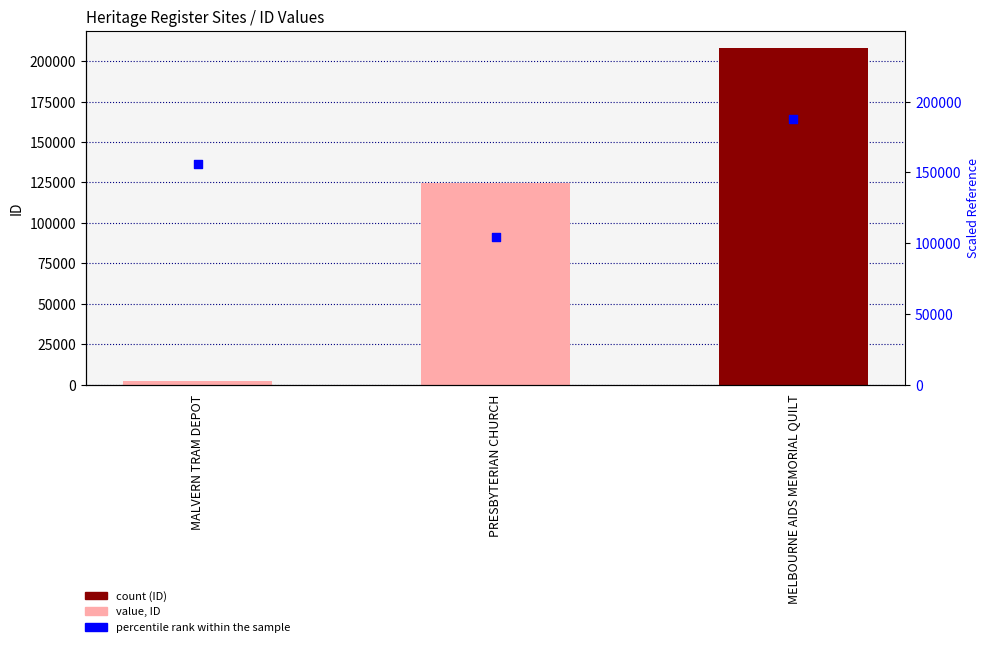

Which series reaches the maximum Y coordinate?

ID